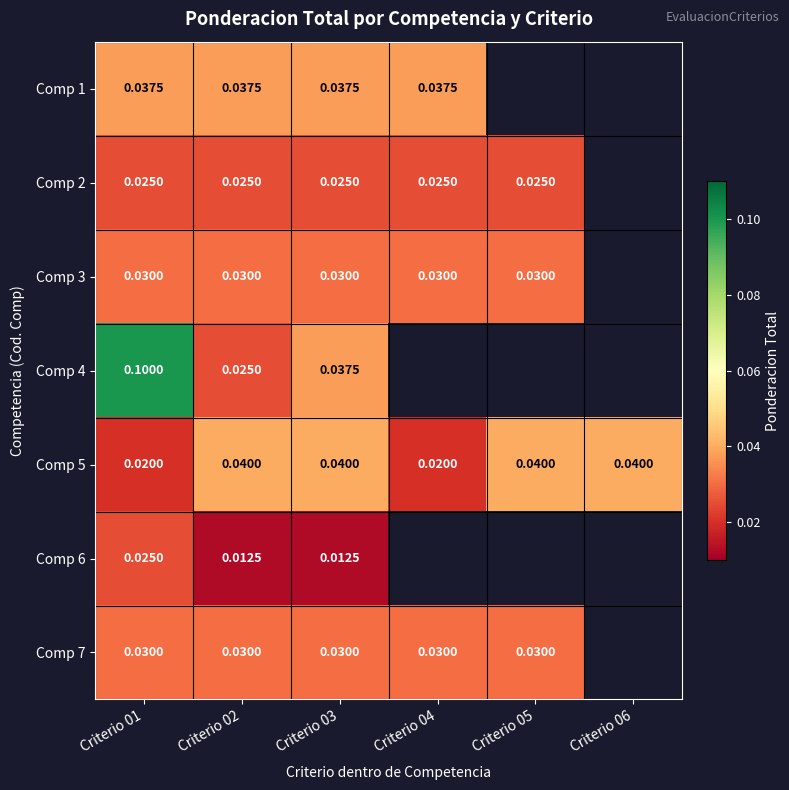

Is the value of Comp 6 at Criterio 02 greater than the value of Comp 2 at Criterio 02?

No